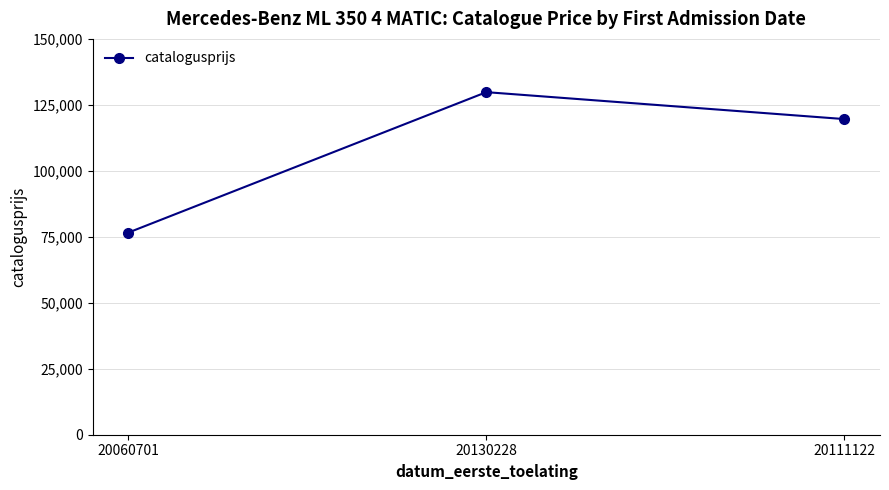

What is the average value?

108682